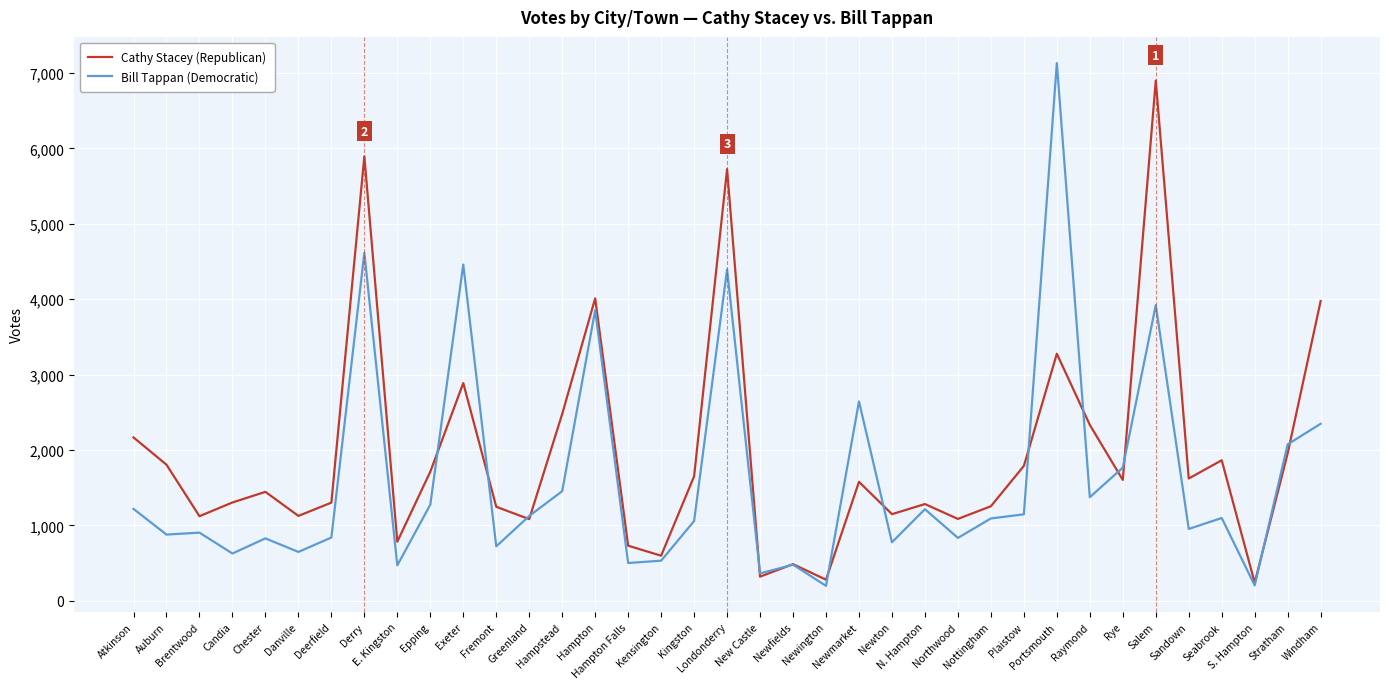

True or false: Cathy Stacey (Republican) has a value of 2888 at Exeter.

True